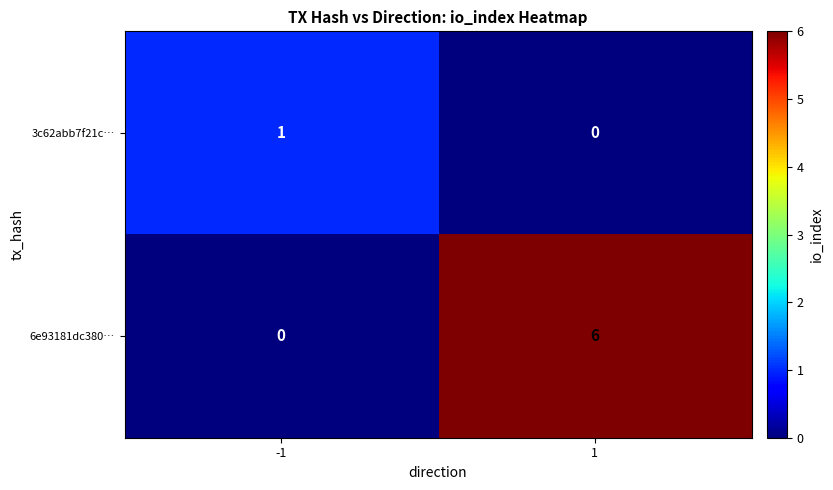

Which series changed the most between -1 and 1?

6e93181dc380…